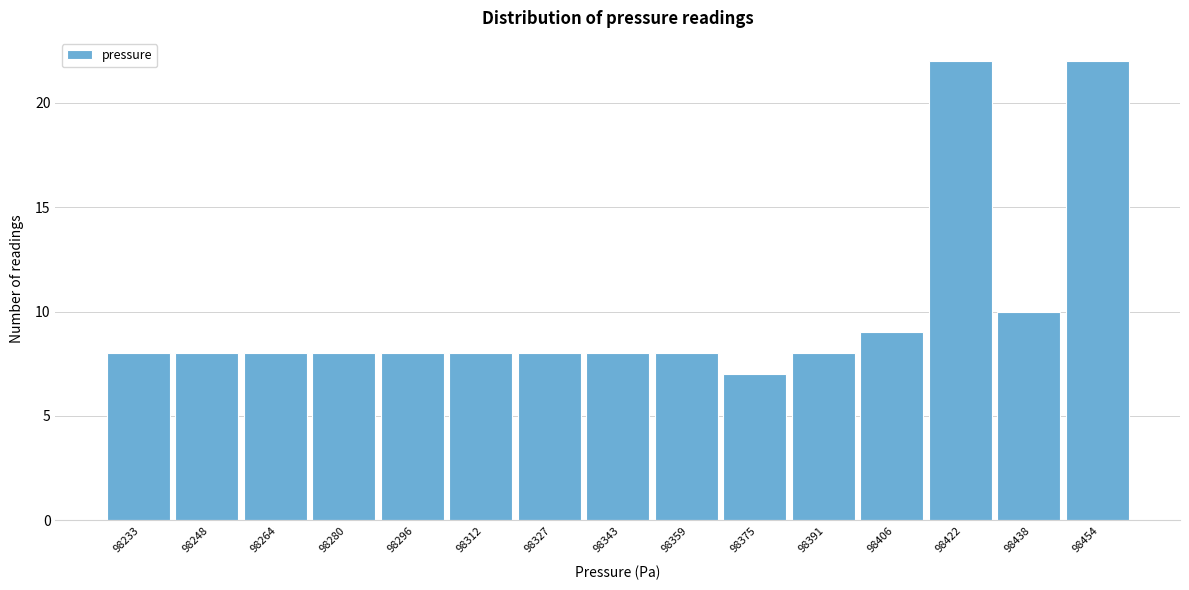

Reading right to left, transcribe all the data shown in this chart.

98454=22	98438=10	98422=22	98406=9	98391=8	98375=7	98359=8	98343=8	98327=8	98312=8	98296=8	98280=8	98264=8	98248=8	98233=8